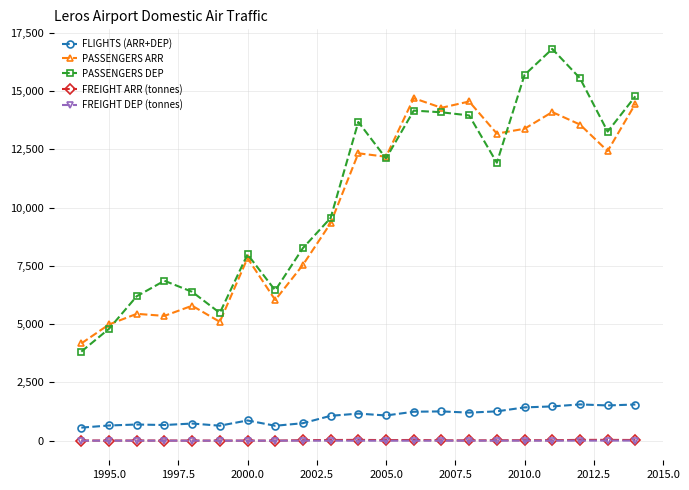

Which series has the widest spread of values?

PASSENGERS DEP